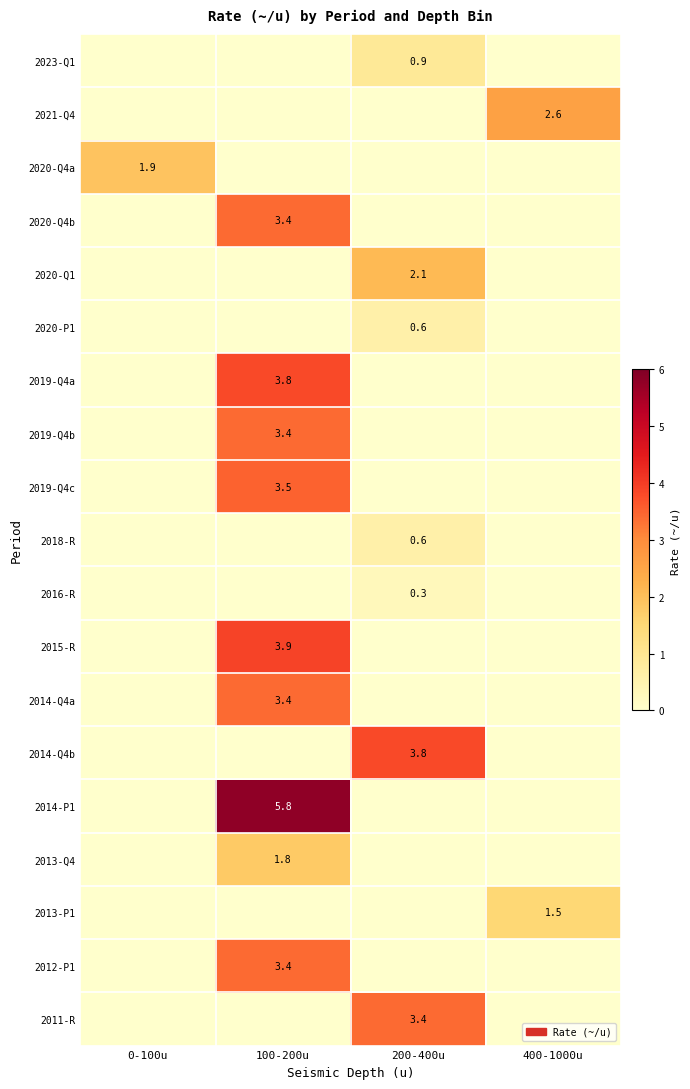

The value of 2019-Q4c at 100-200u is 3.5. True or false?

True